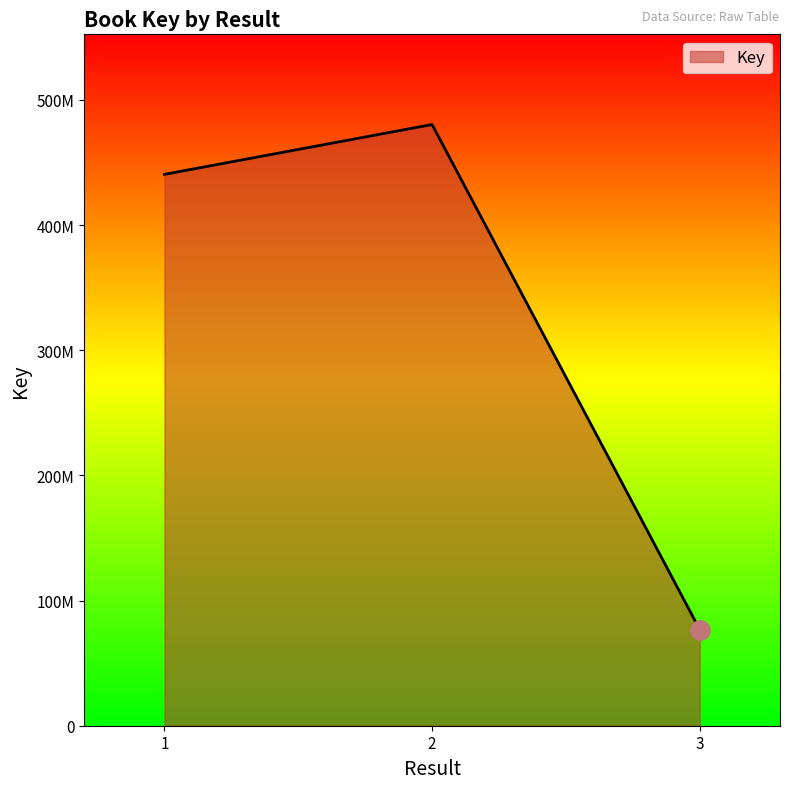

What is the difference between the values at 2 and 3?

403468293